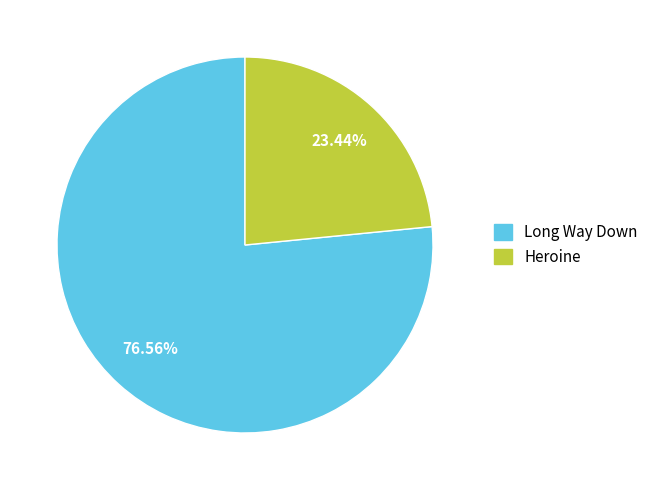

What percentage do Long Way Down and Heroine together represent?

100.0%